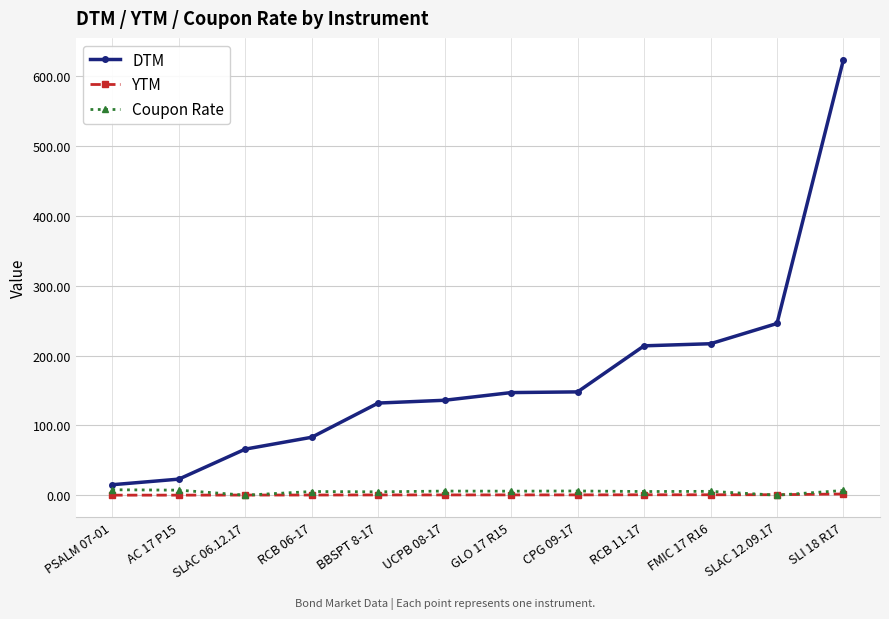

What is the difference between the second highest and minimum values in the YTM series?

0.6